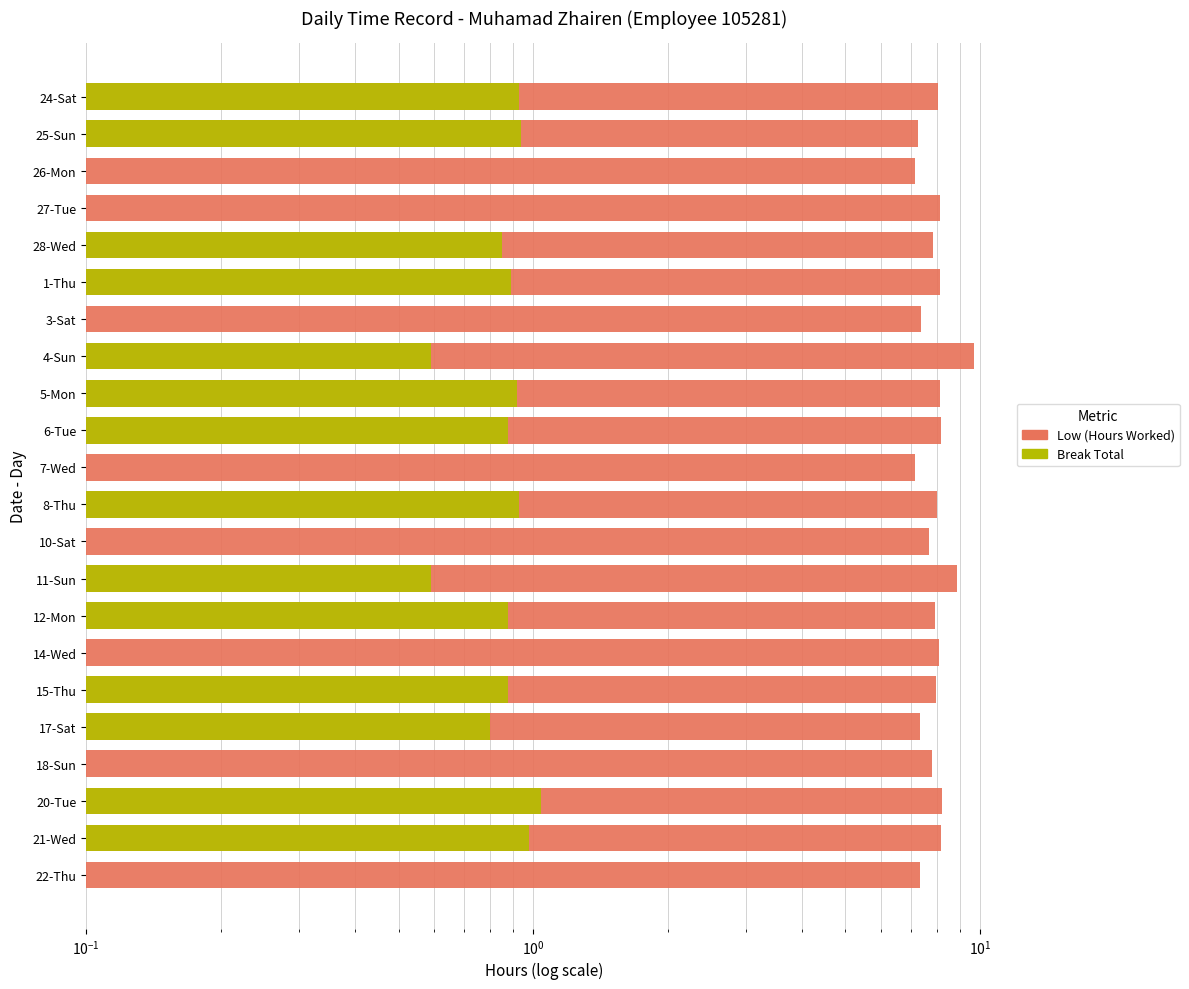

Which series has the largest total across all categories?

Low (Hours Worked)